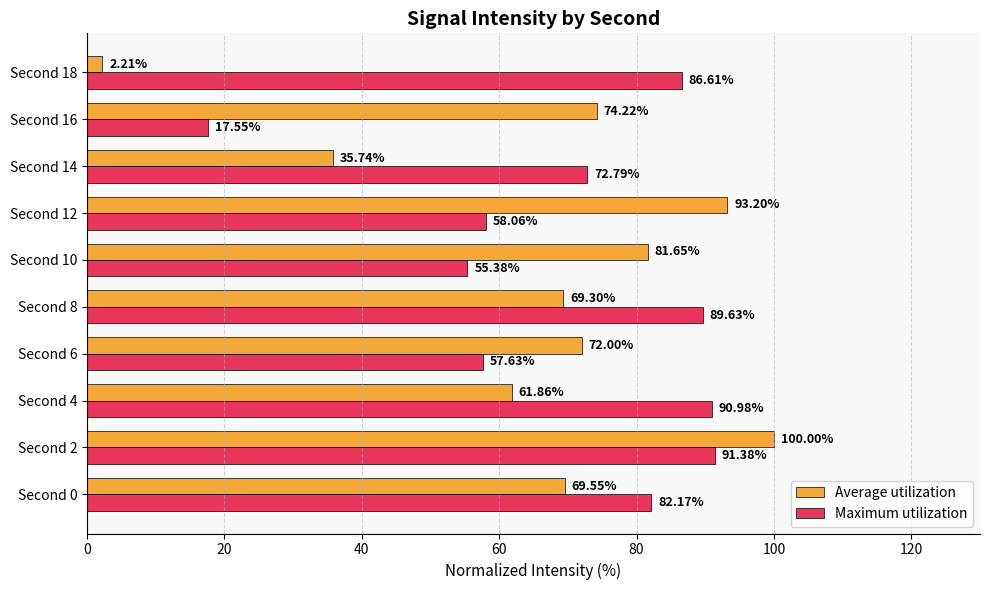

Between Second 6 and Second 10, which series saw the biggest shift?

Average utilization